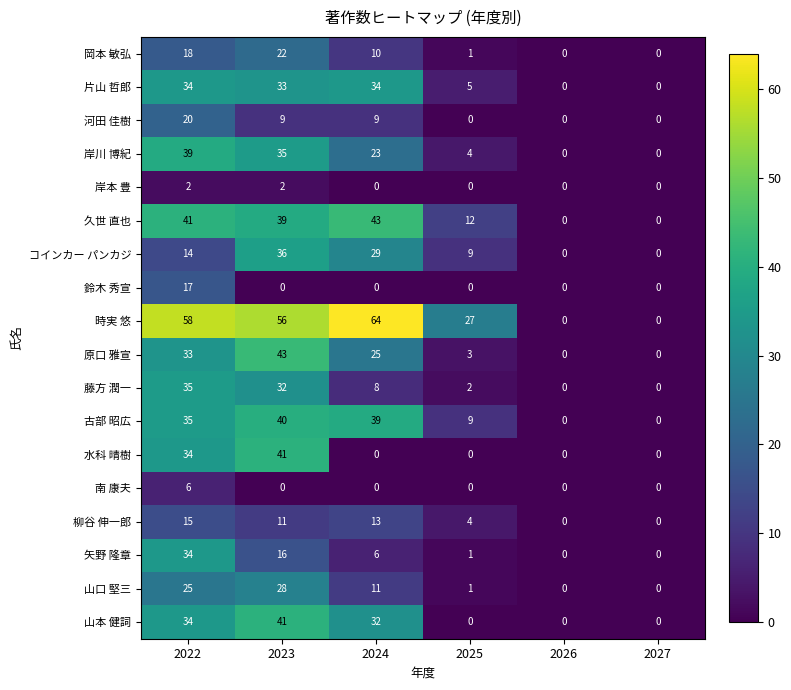

Where is 岡本 敏弘 nearest to the value 11?

2024